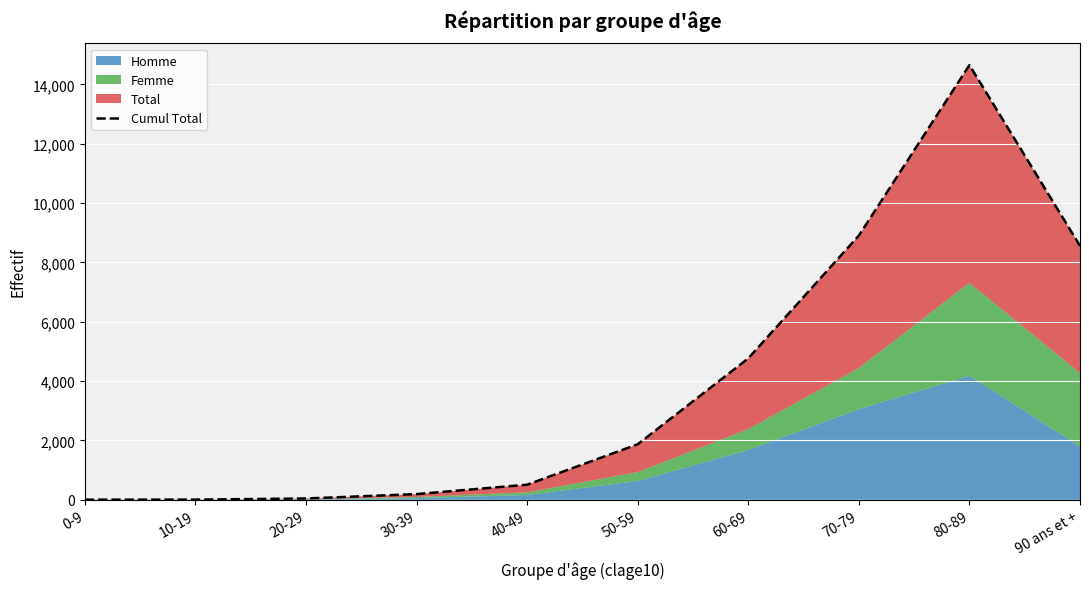

What is the value of the 10th point from the left?

8559